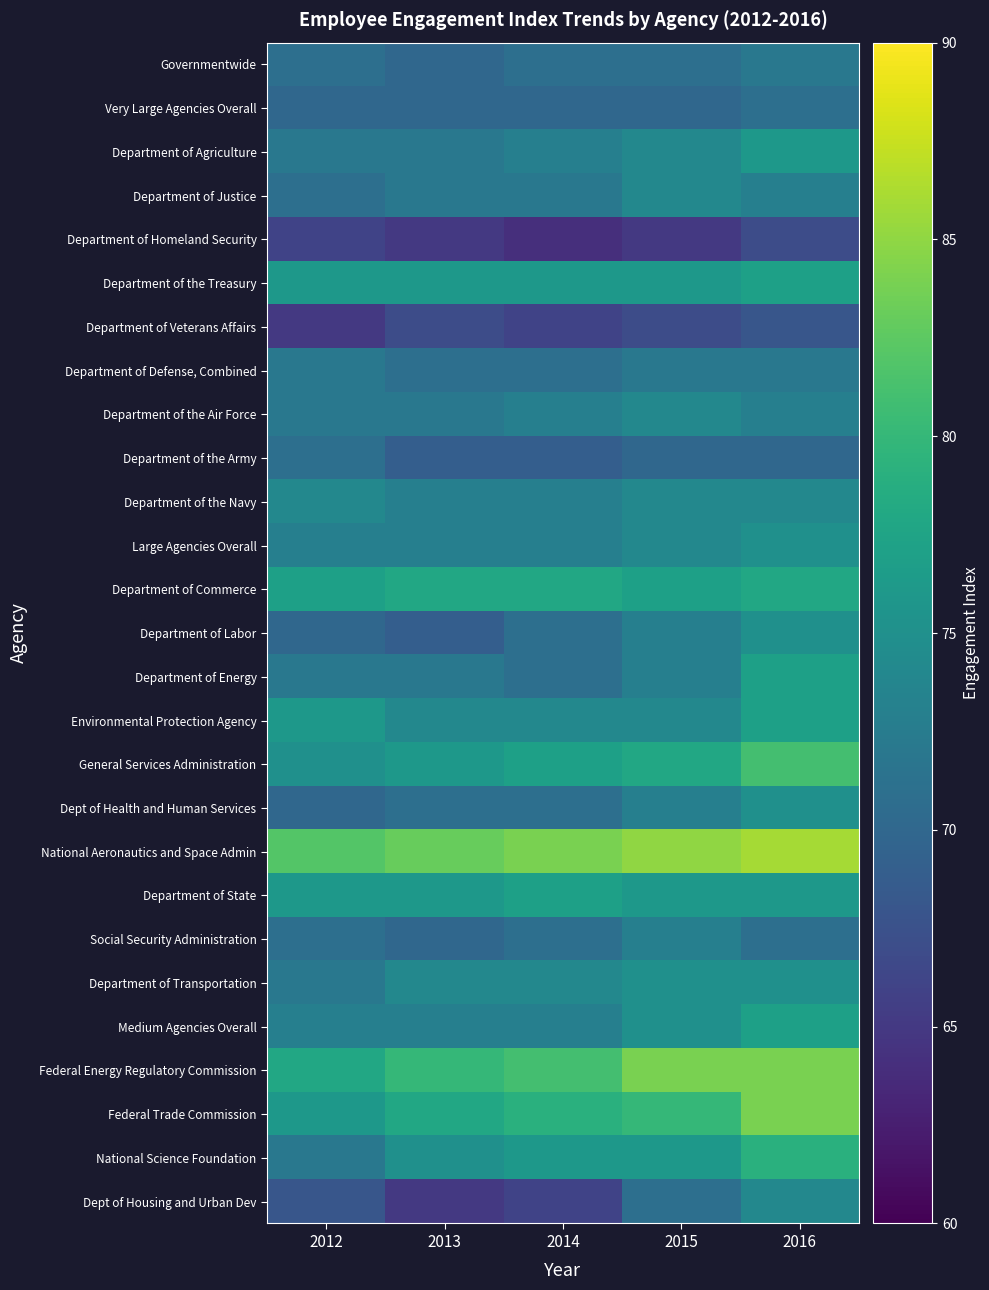

Reading left to right, transcribe all the data shown in this chart.

Governmentwide: 2012=71	2013=70	2014=71	2015=71	2016=72
Very Large Agencies Overall: 2012=70	2013=70	2014=70	2015=70	2016=71
Department of Agriculture: 2012=72	2013=72	2014=73	2015=74	2016=76
Department of Justice: 2012=71	2013=72	2014=72	2015=74	2016=73
Department of Homeland Security: 2012=66	2013=65	2014=64	2015=65	2016=67
Department of the Treasury: 2012=76	2013=76	2014=76	2015=76	2016=77
Department of Veterans Affairs: 2012=65	2013=67	2014=66	2015=67	2016=68
Department of Defense, Combined: 2012=72	2013=71	2014=71	2015=72	2016=72
Department of the Air Force: 2012=72	2013=72	2014=73	2015=74	2016=73
Department of the Army: 2012=71	2013=69	2014=69	2015=70	2016=70
Department of the Navy: 2012=74	2013=73	2014=73	2015=74	2016=74
Large Agencies Overall: 2012=73	2013=73	2014=73	2015=74	2016=75
Department of Commerce: 2012=77	2013=78	2014=78	2015=77	2016=78
Department of Labor: 2012=70	2013=69	2014=71	2015=73	2016=75
Department of Energy: 2012=72	2013=72	2014=71	2015=73	2016=77
Environmental Protection Agency: 2012=76	2013=74	2014=74	2015=74	2016=77
General Services Administration: 2012=75	2013=76	2014=77	2015=78	2016=81
Dept of Health and Human Services: 2012=70	2013=71	2014=71	2015=73	2016=75
National Aeronautics and Space Admin: 2012=82	2013=83	2014=84	2015=85	2016=86
Department of State: 2012=76	2013=76	2014=77	2015=76	2016=76
Social Security Administration: 2012=71	2013=70	2014=71	2015=73	2016=71
Department of Transportation: 2012=72	2013=74	2014=74	2015=75	2016=75
Medium Agencies Overall: 2012=73	2013=73	2014=73	2015=75	2016=77
Federal Energy Regulatory Commission: 2012=78	2013=80	2014=81	2015=84	2016=84
Federal Trade Commission: 2012=76	2013=78	2014=79	2015=80	2016=84
National Science Foundation: 2012=72	2013=75	2014=76	2015=76	2016=79
Dept of Housing and Urban Dev: 2012=68	2013=65	2014=66	2015=71	2016=74